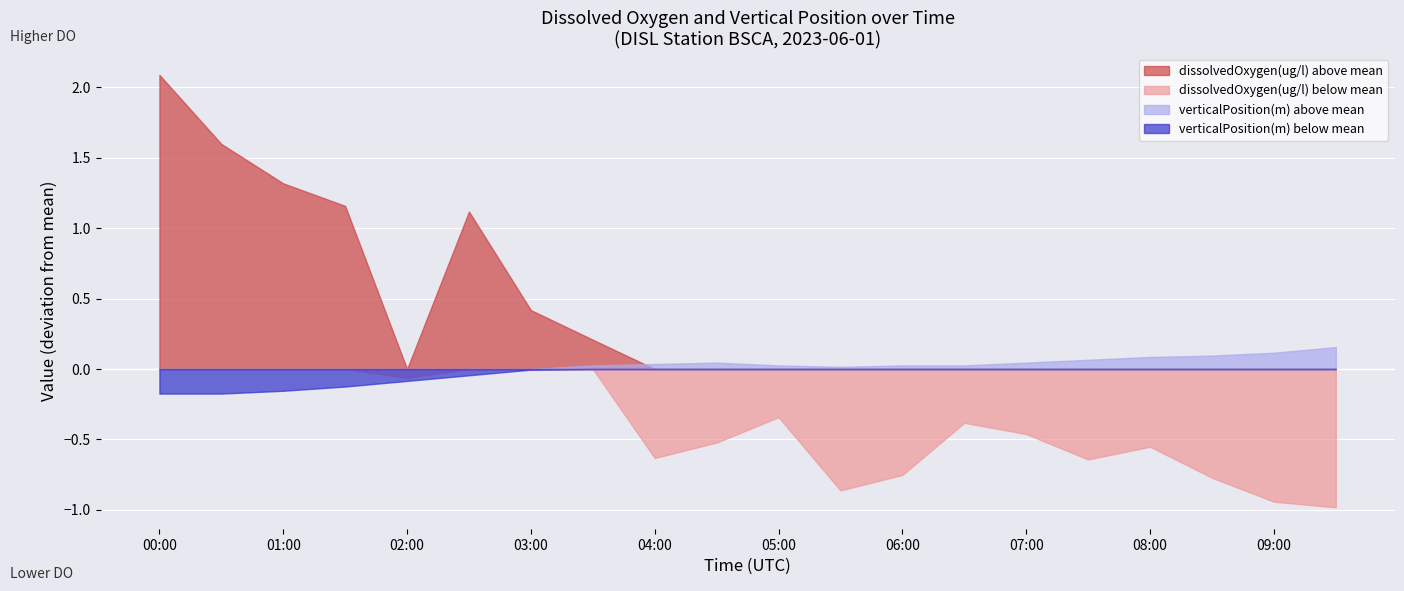

Which series changed the most between 06:00 and 07:00?

dissolvedOxygen(ug/l) below mean